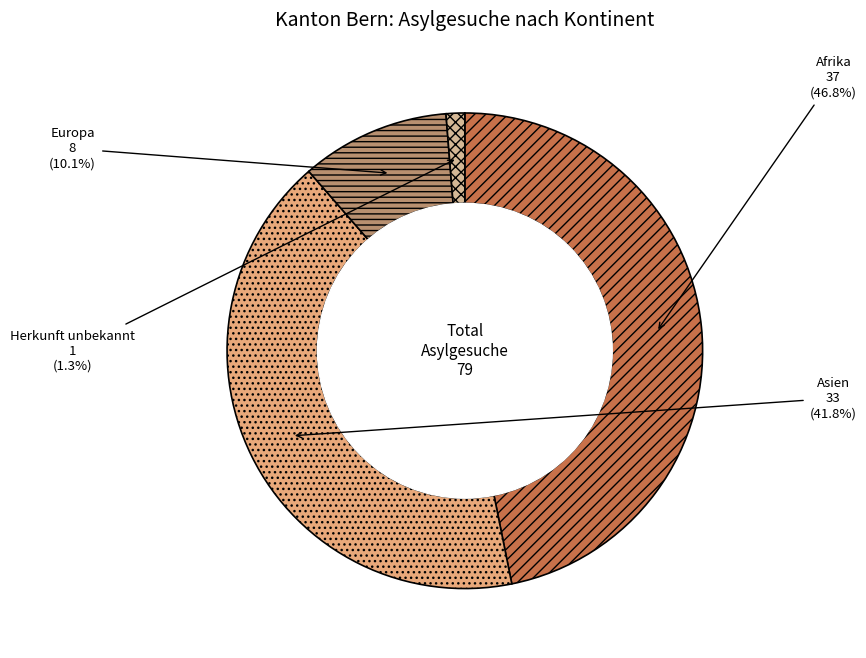

To the nearest percent, what percentage of the pie is Afrika?

47%